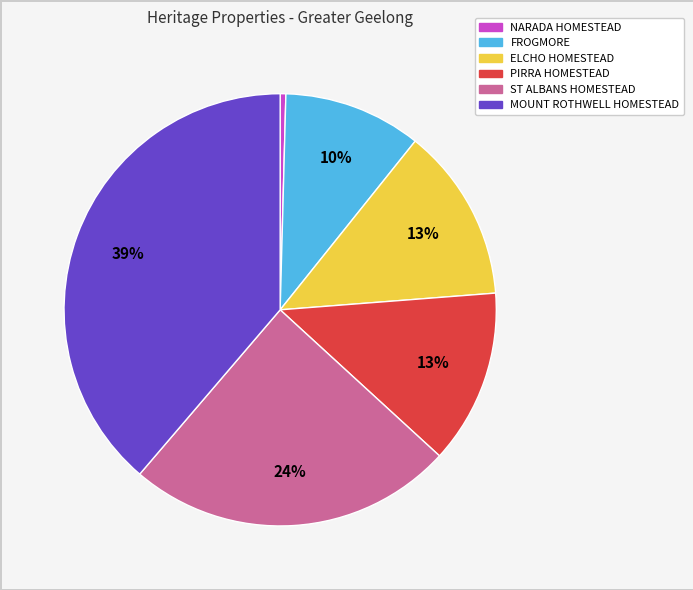

True or false: FROGMORE accounts for 10% of the total.

True